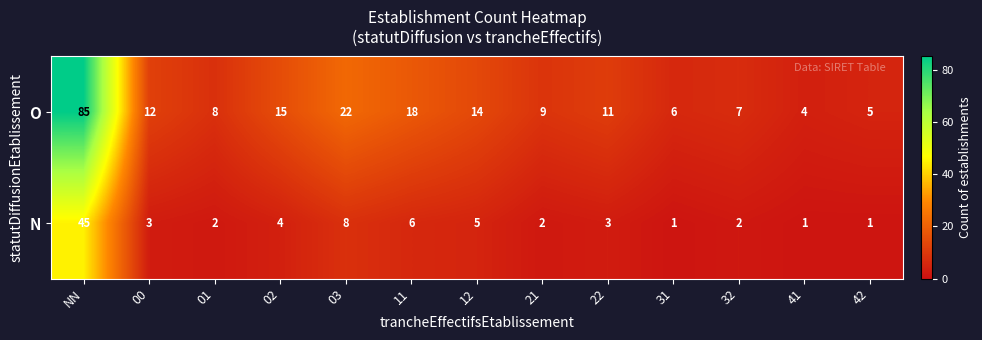

What is the maximum value shown in the chart?

85